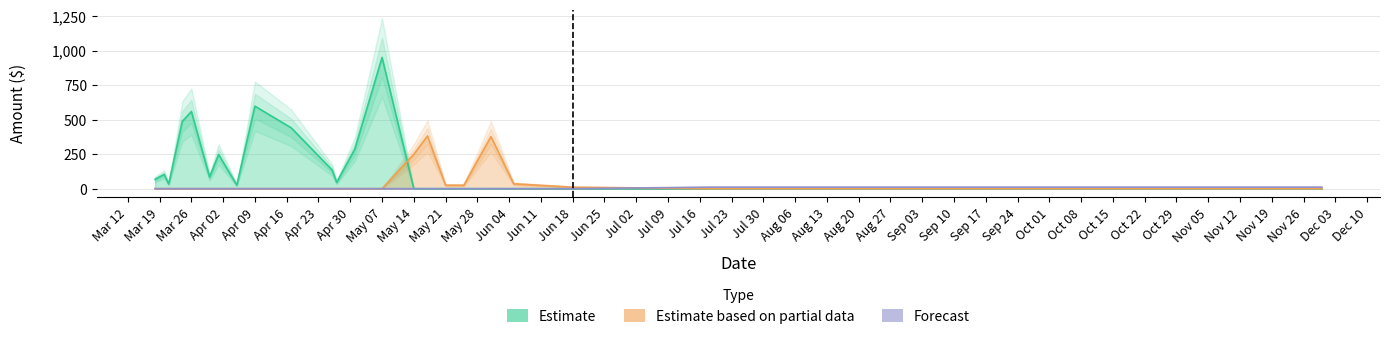

Rank the series by their average value, from lowest to highest.

Forecast, Estimate based on partial data, Estimate